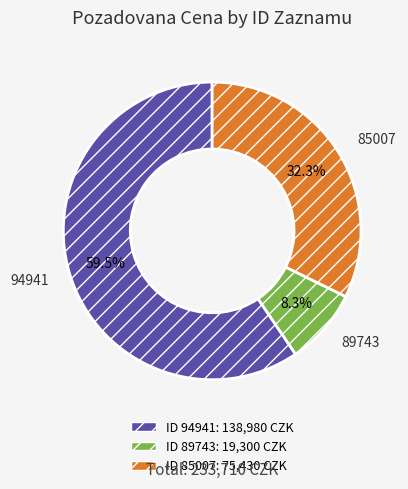

Rank the categories by value from highest to lowest.

94941, 85007, 89743